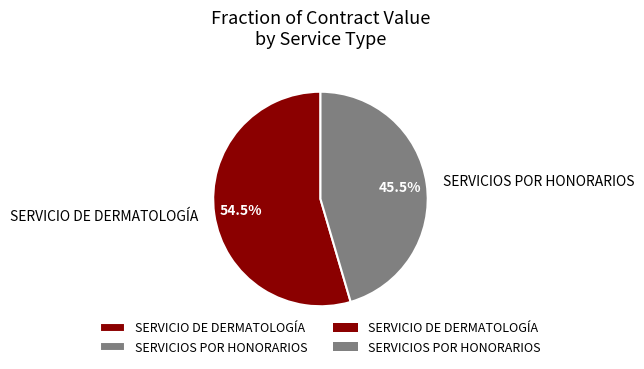

To the nearest percent, what is the difference between the largest and smallest slice percentages?

9%